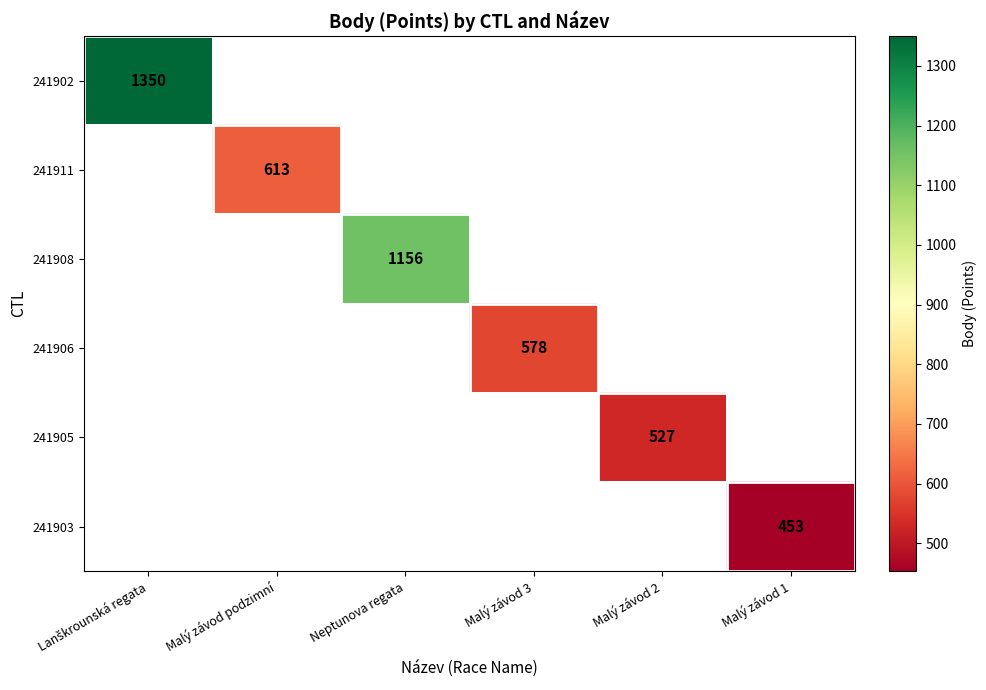

True or false: 241911 has a value of 217 at Malý závod podzimní.

False